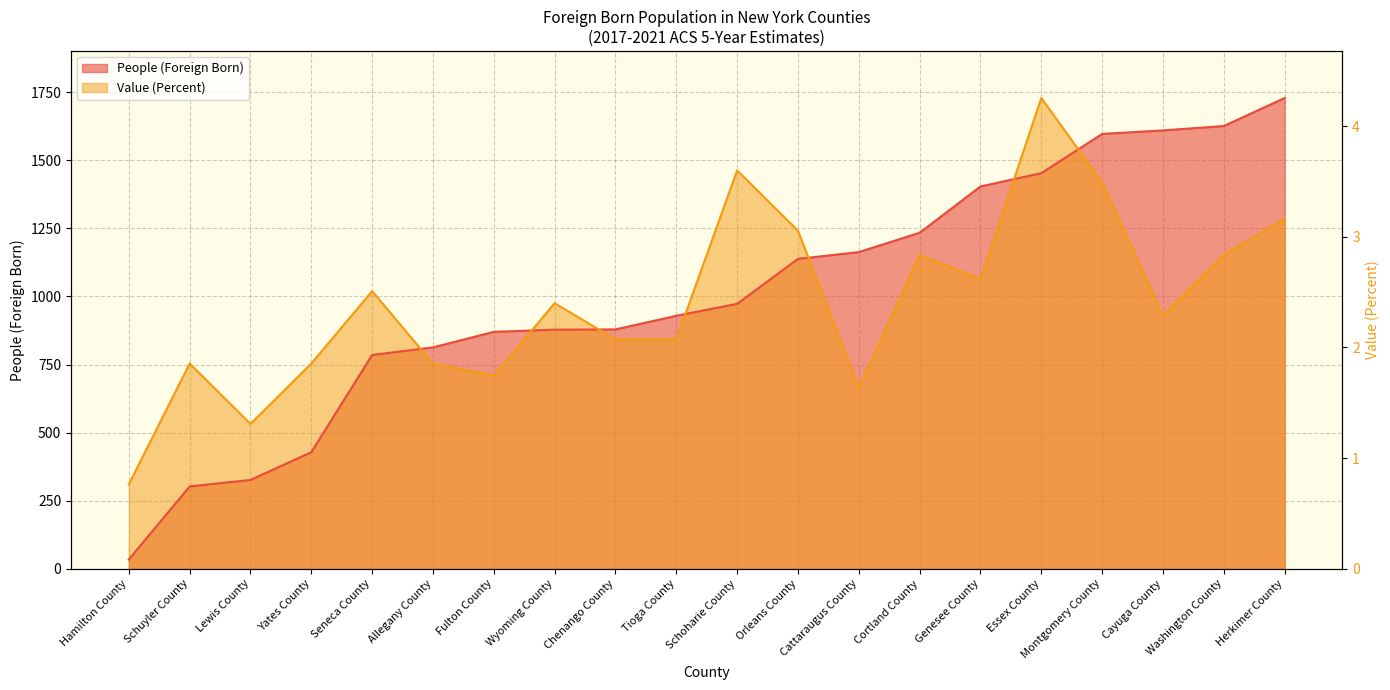

The value of Value (Percent) at Schoharie County is 1463.0. True or false?

True